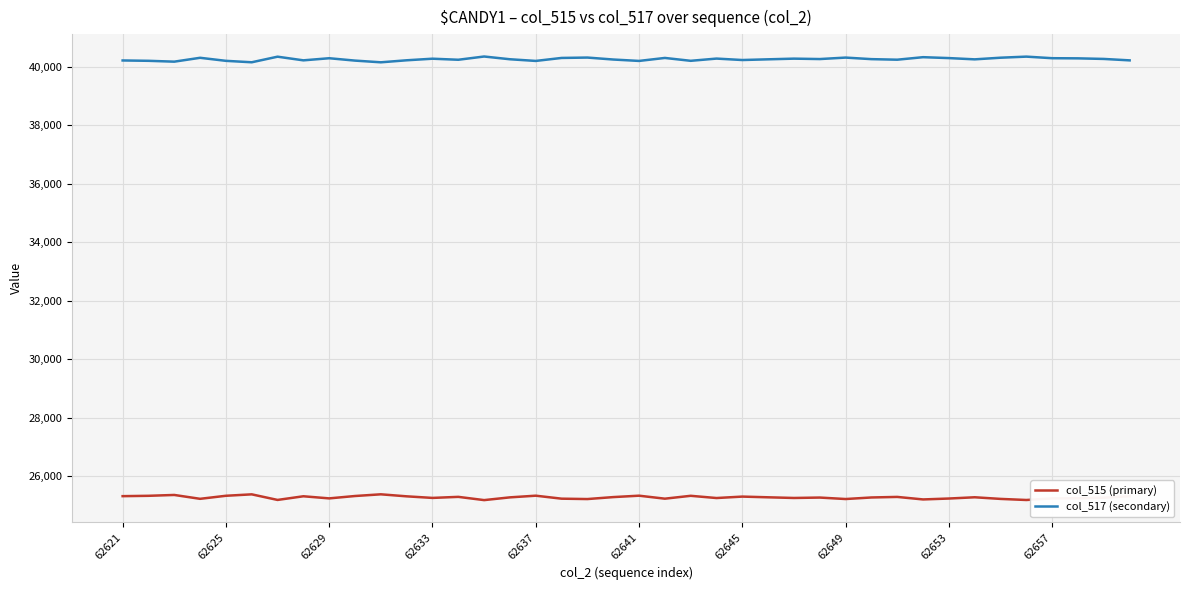

Rank the series by their maximum value, from lowest to highest.

col_515 (primary), col_517 (secondary)